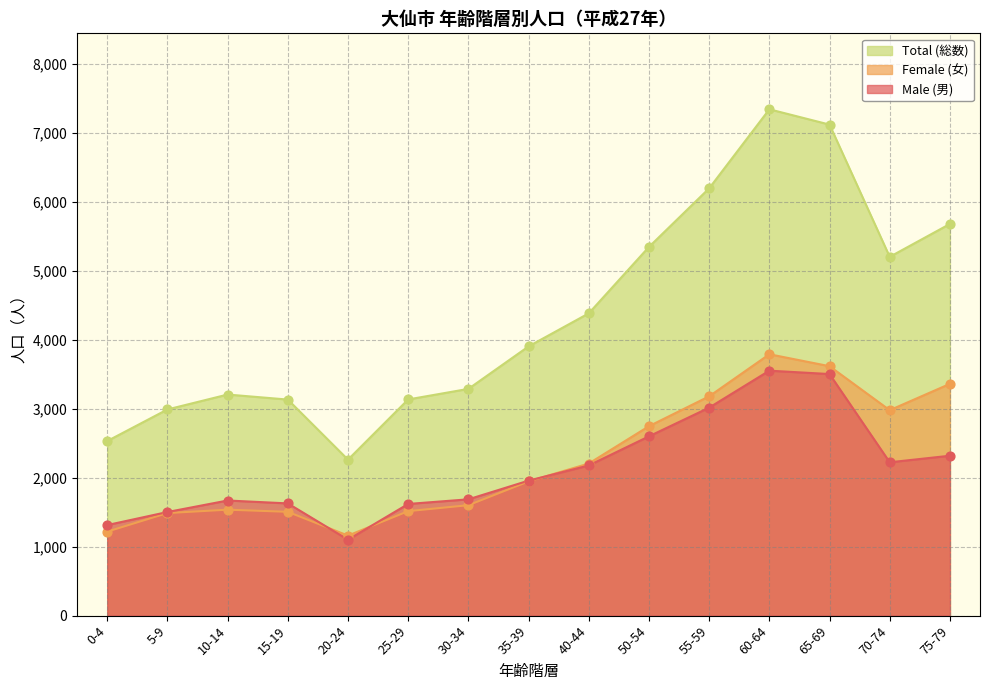

Which series has the largest total across all categories?

Total (総数)